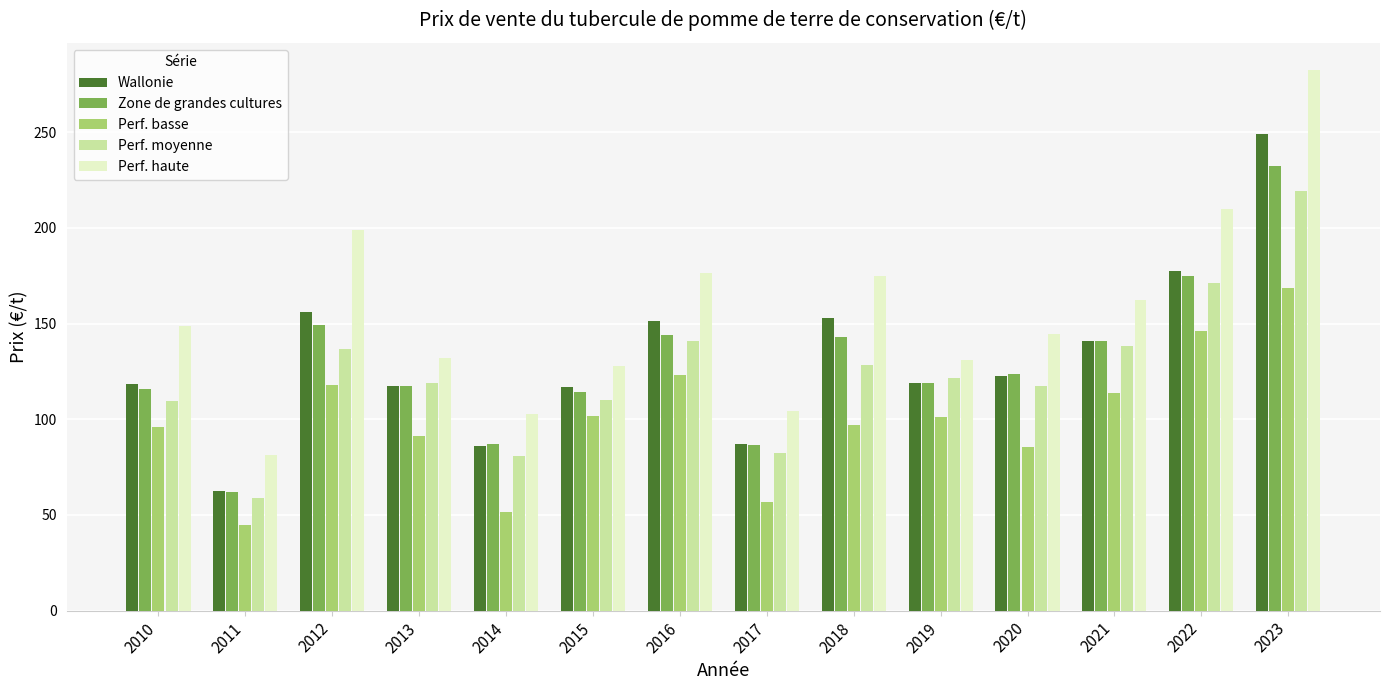

Rank the series by their maximum value, from highest to lowest.

Perf. haute, Wallonie, Zone de grandes cultures, Perf. moyenne, Perf. basse